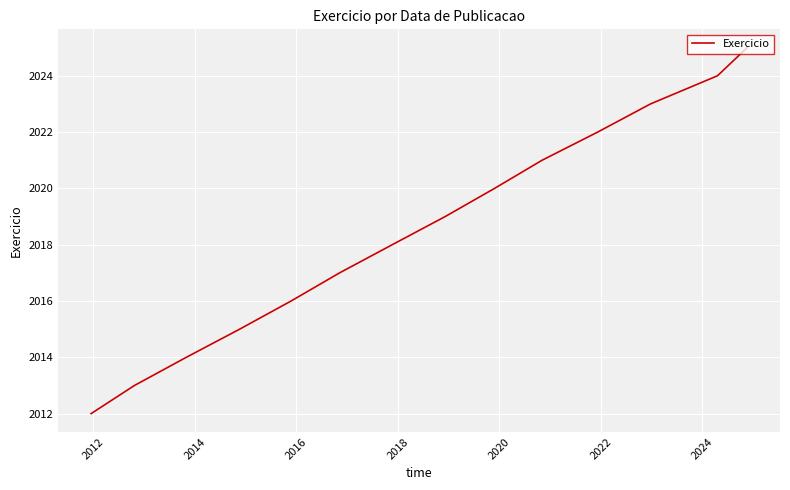

What is the smallest value displayed?

2012